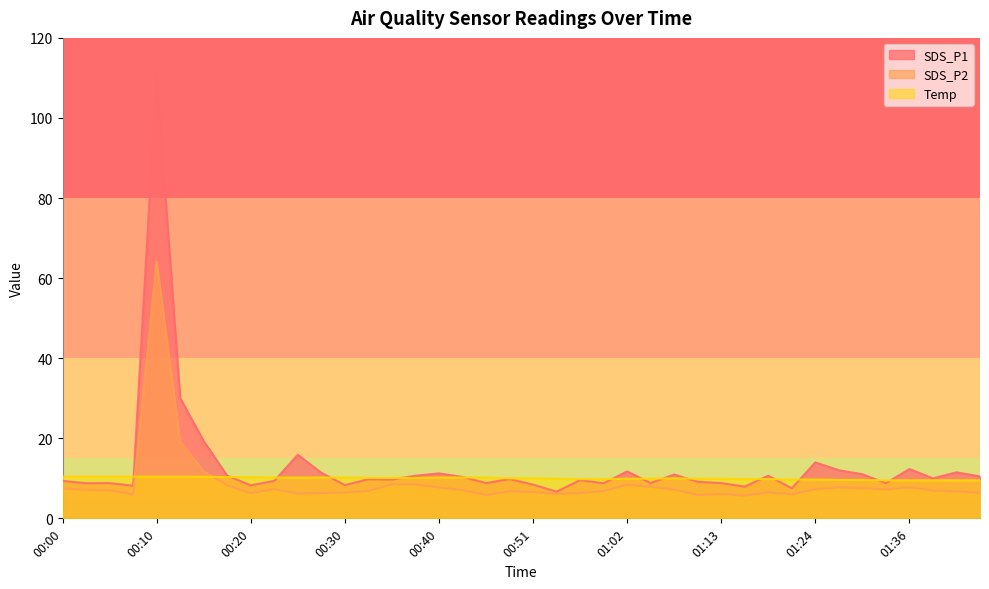

List the series in order of their overall mean, highest first.

SDS_P1, Temp, SDS_P2